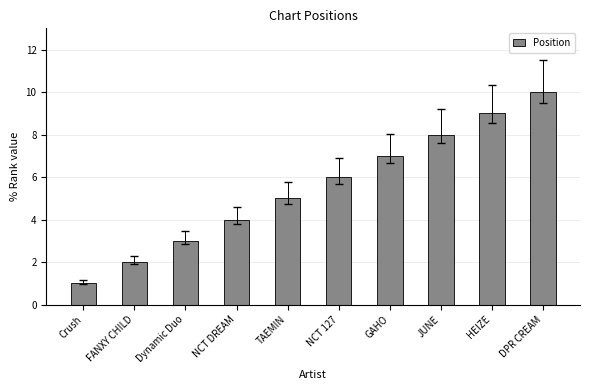

What is the ratio of the value at HEIZE to the value at JUNE?

1.1